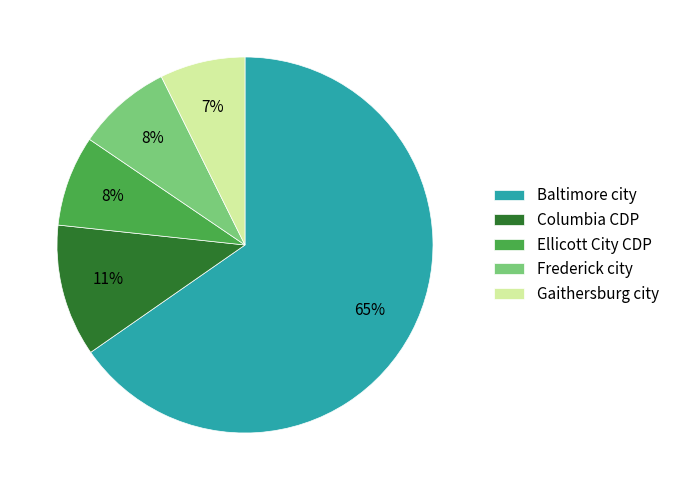

True or false: Baltimore city accounts for 58% of the total.

False